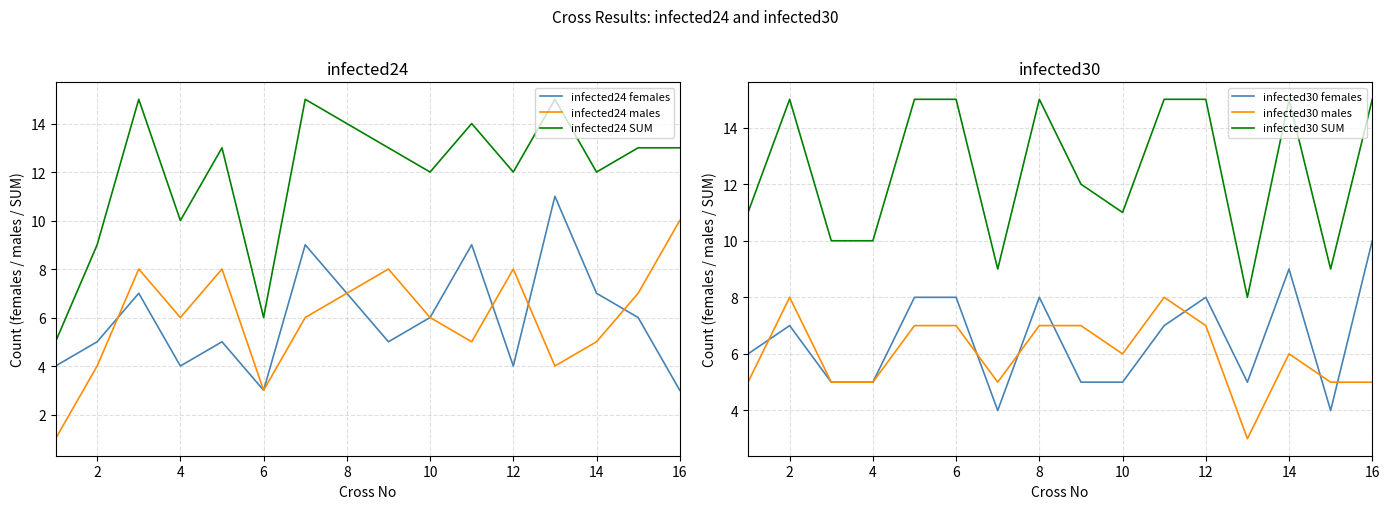

True or false: infected24 males and infected30 females cross at least once.

True